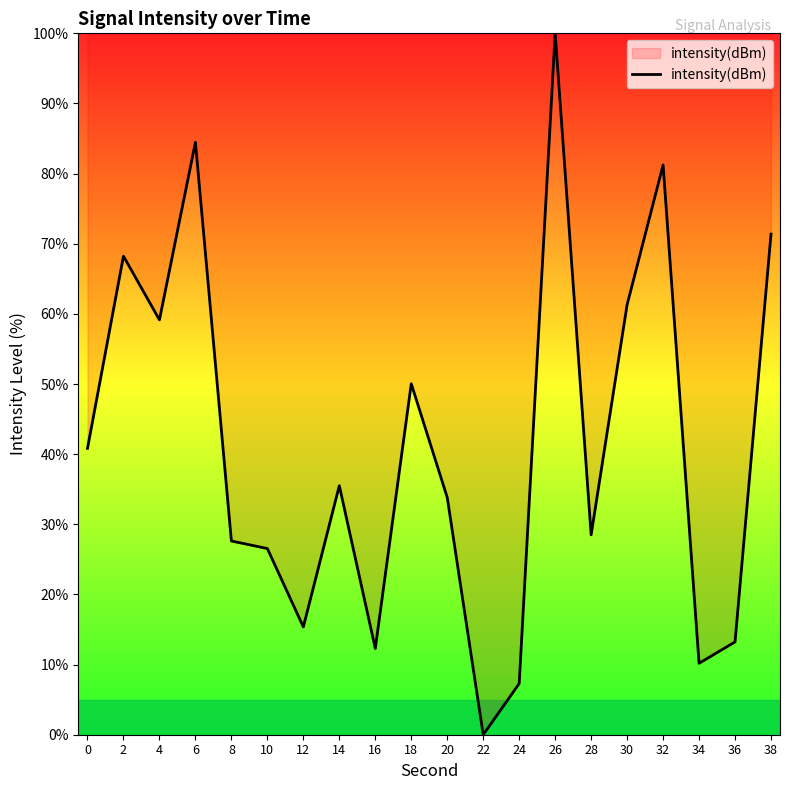

Does the chart display data point markers on the line(s)?

No